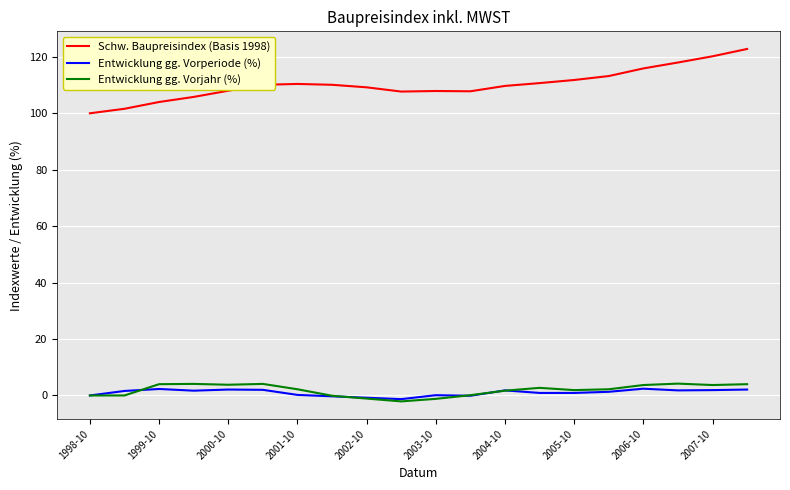

How many lines are shown in the chart?

3